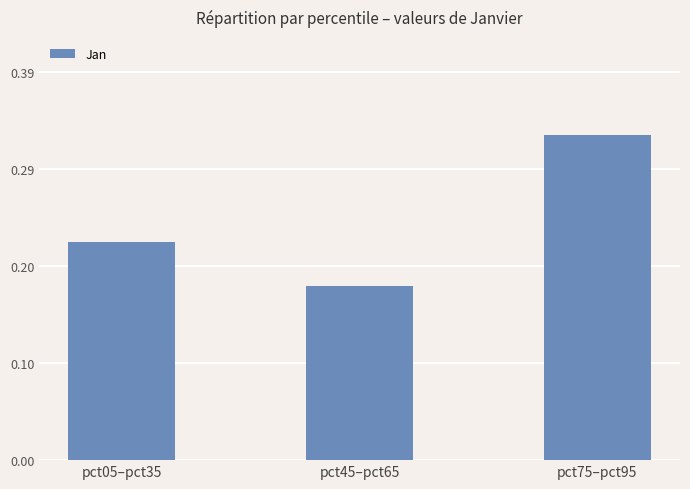

What is the label of the 3rd bar from the right?

pct05–pct35